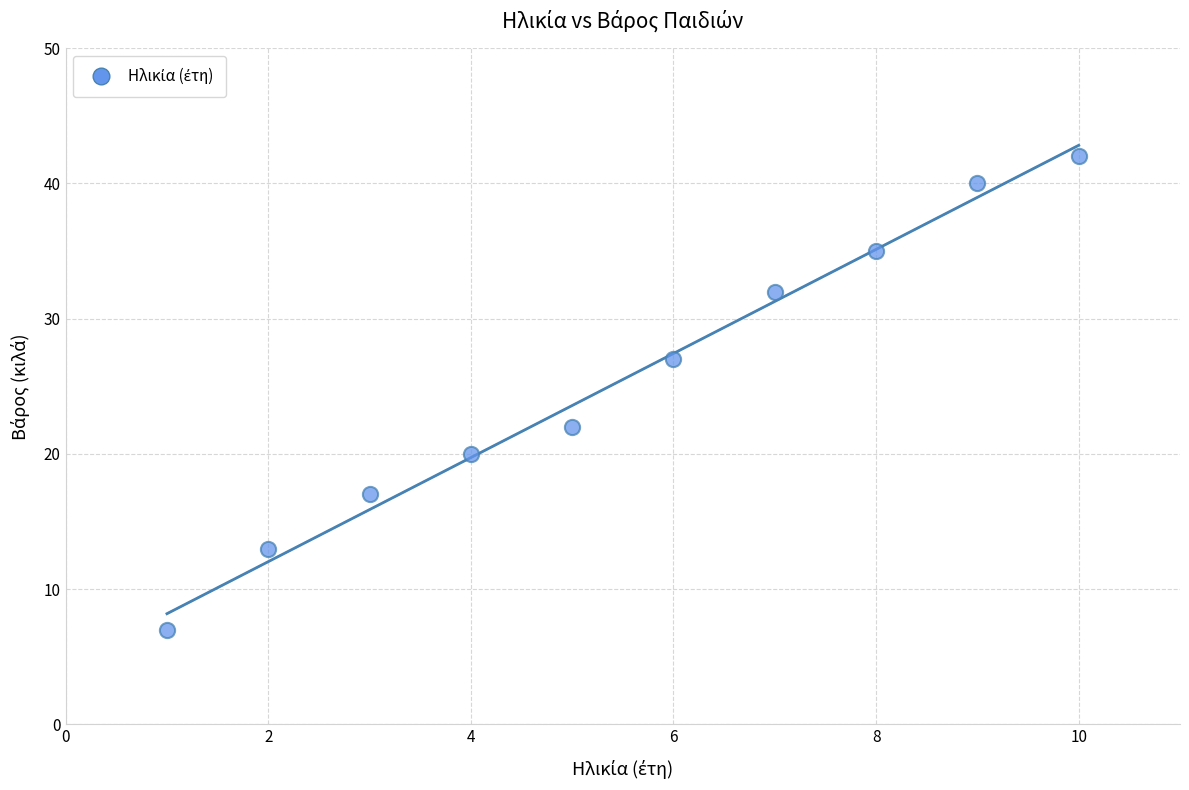

What is the average X value?

6